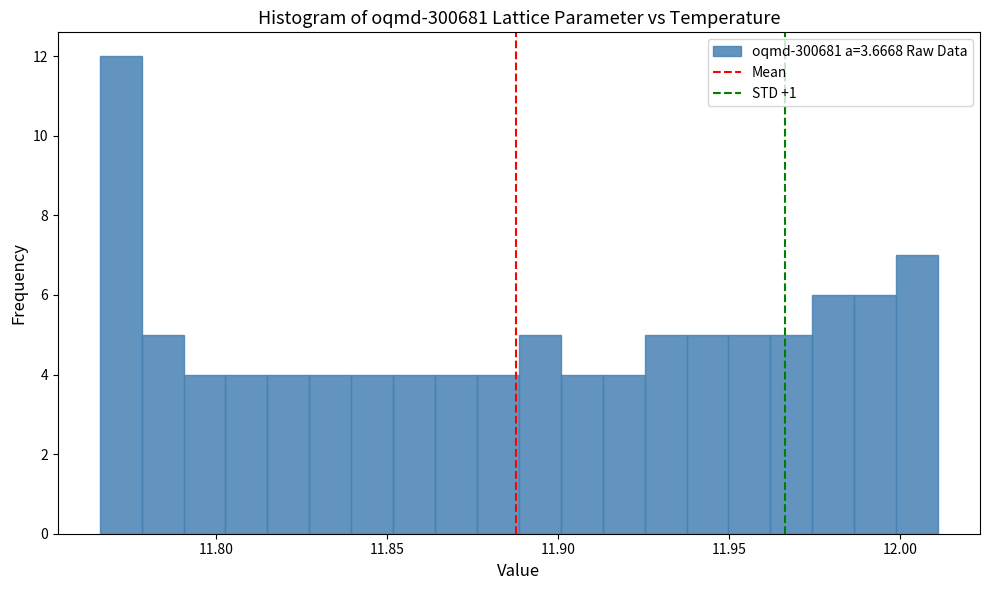

Read against the x-axis, roughly where is the centre of the tallest bar?

11.770